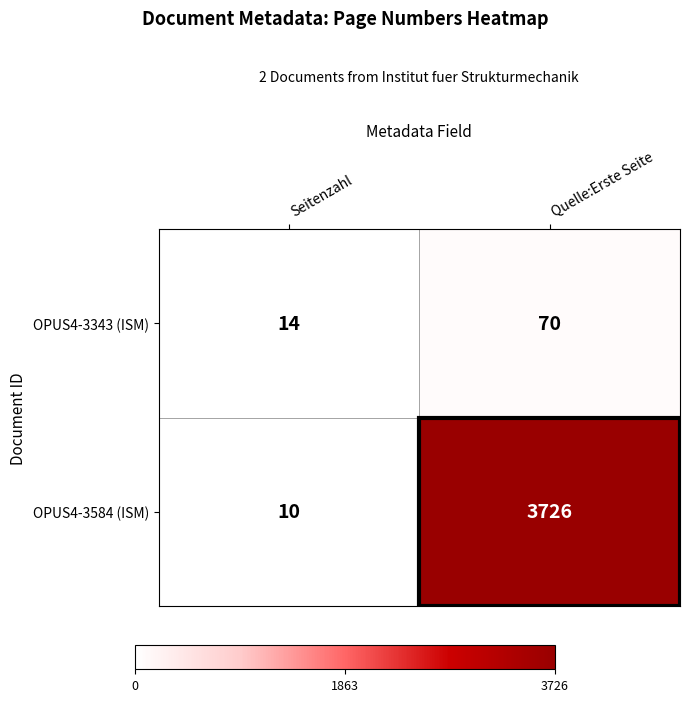

What is the difference between the maximum and minimum values in the OPUS4-3343 (ISM) series?

56